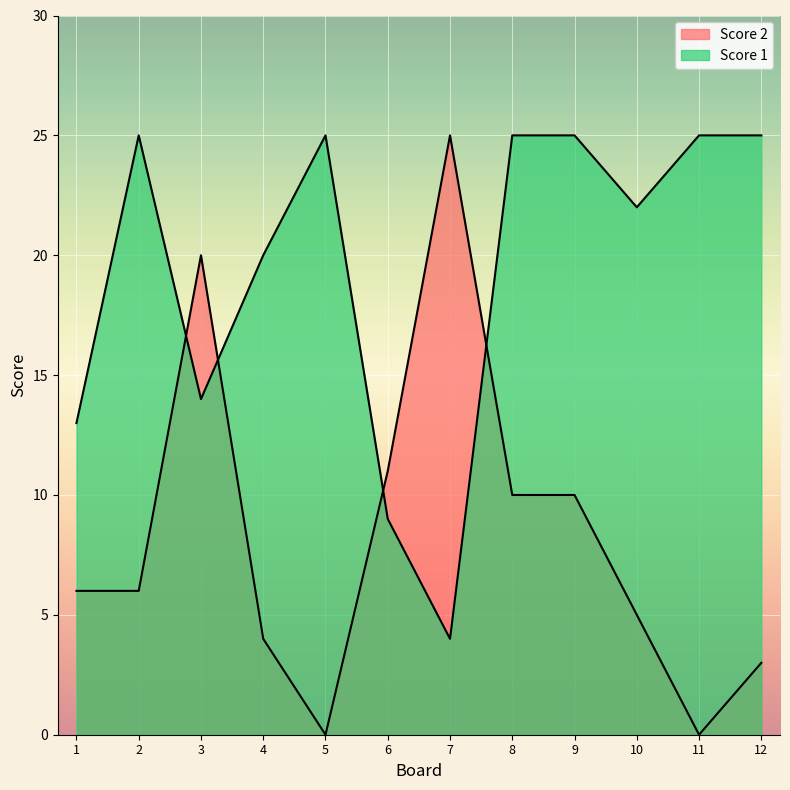

Which series ends up on top after the final intersection of Score 1 and Score 2?

Score 1